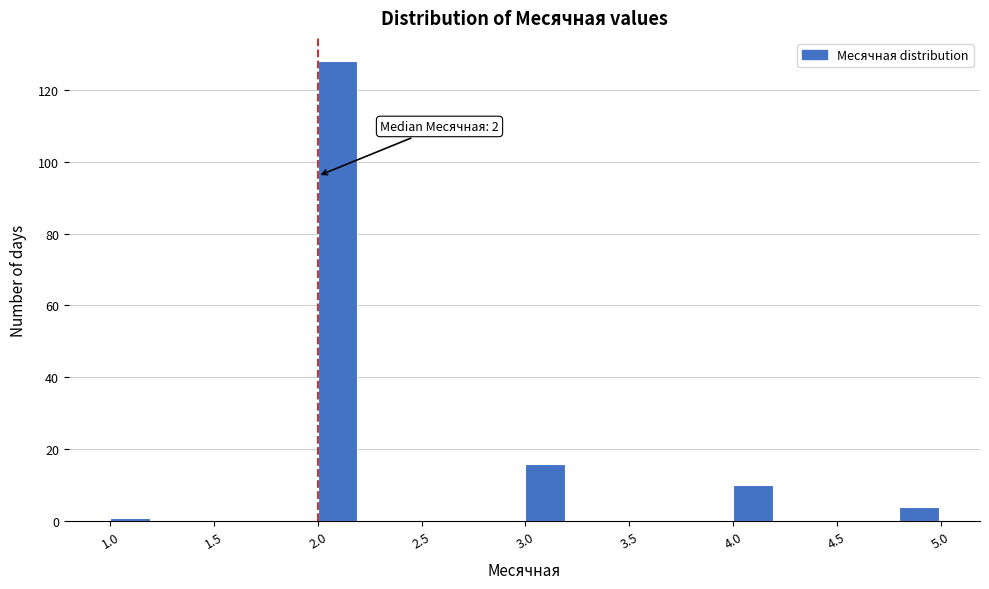

Over which range of the x-axis is the bar tallest?

2.0 to 2.2